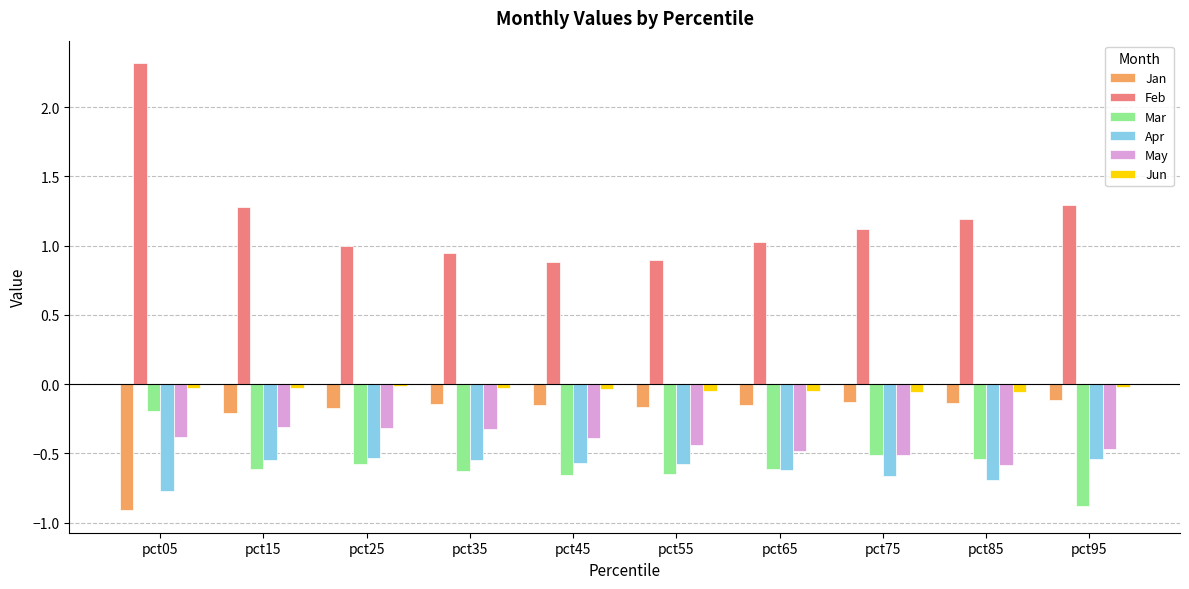

Which series has the largest total across all categories?

Feb